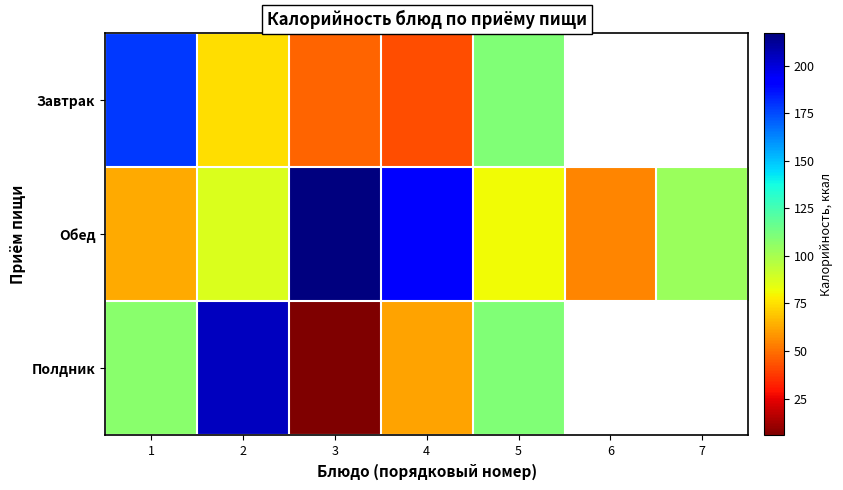

Between 3 and 1, which is larger?

1